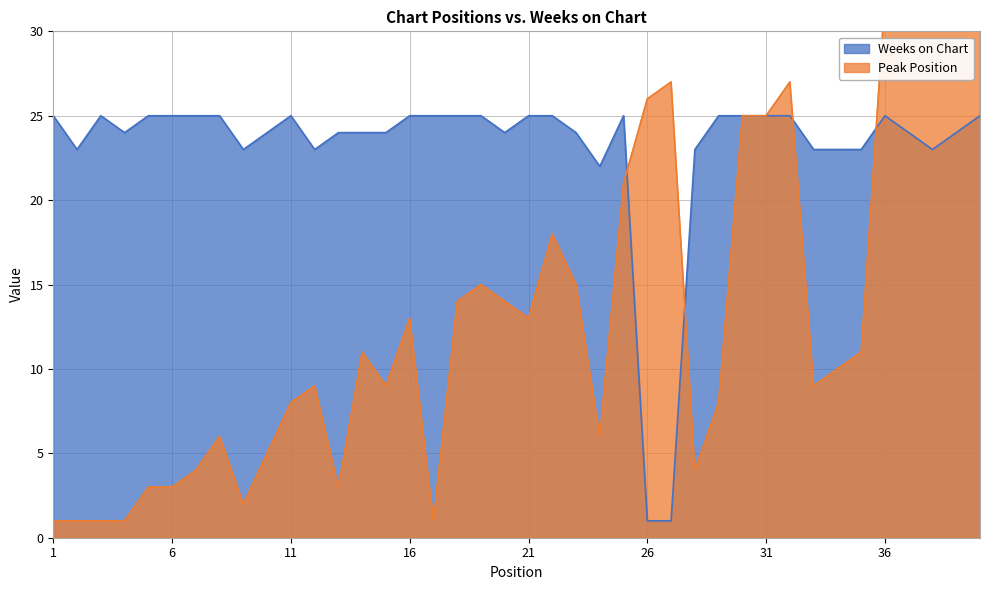

Which series has the largest range (max minus min)?

Peak Position